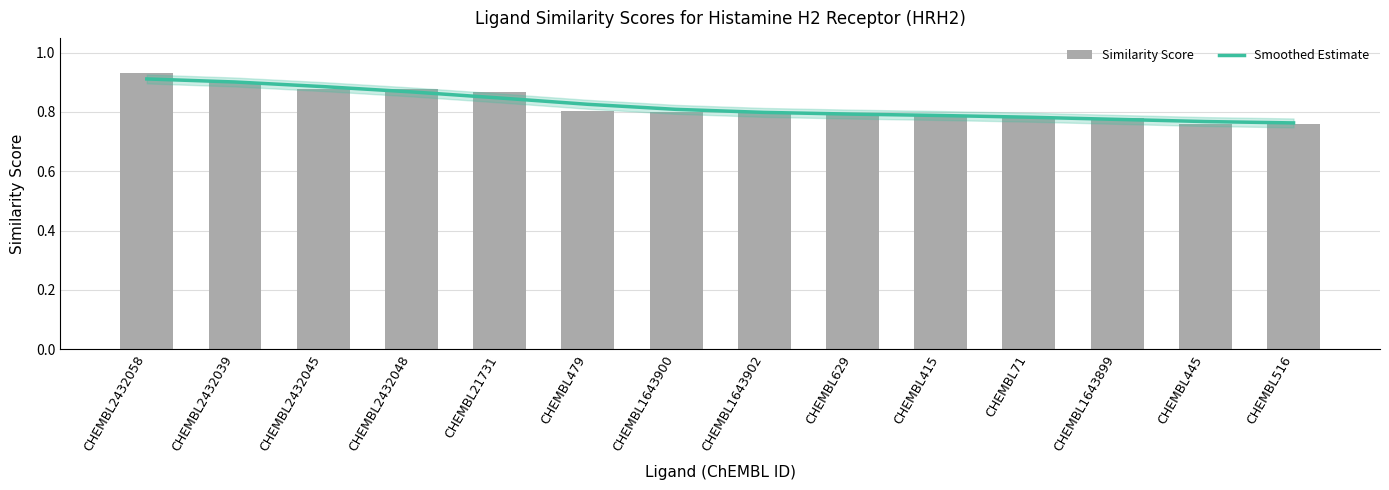

The value of Smoothed Estimate at CHEMBL445 is 0.8. True or false?

True